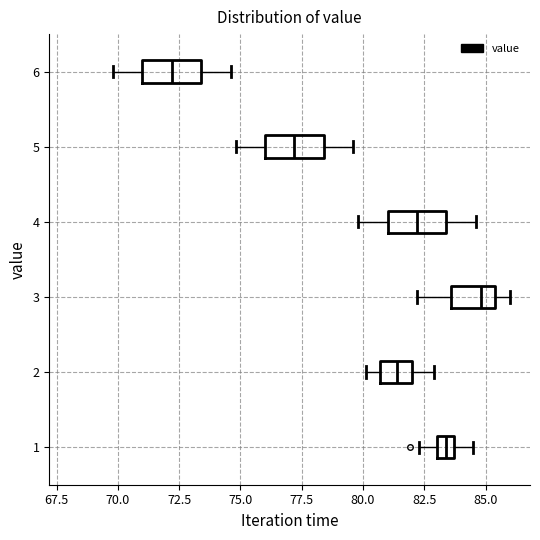

Where does the left whisker of the box at y = 2 end on the x-axis? The values are not printed on the chart, so give them approximately, as read against the axis.

80.0